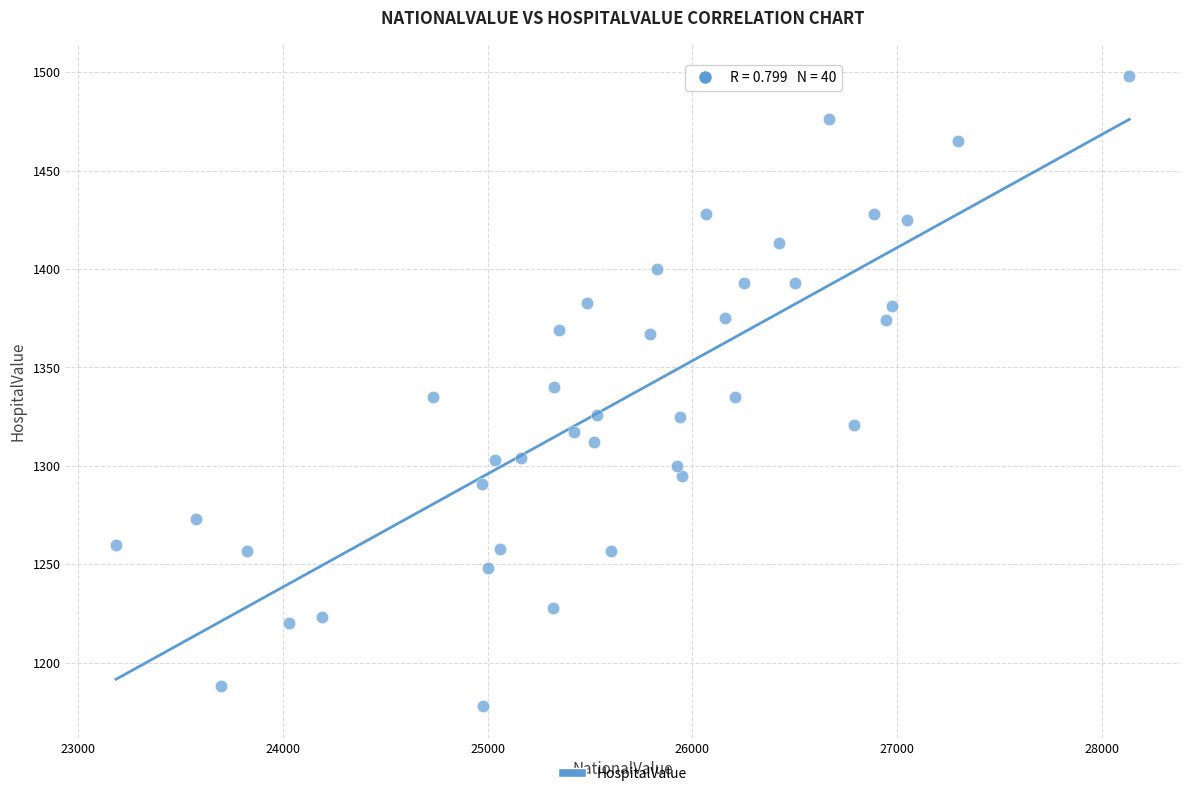

What is the range of X values (max minus min)?

4949